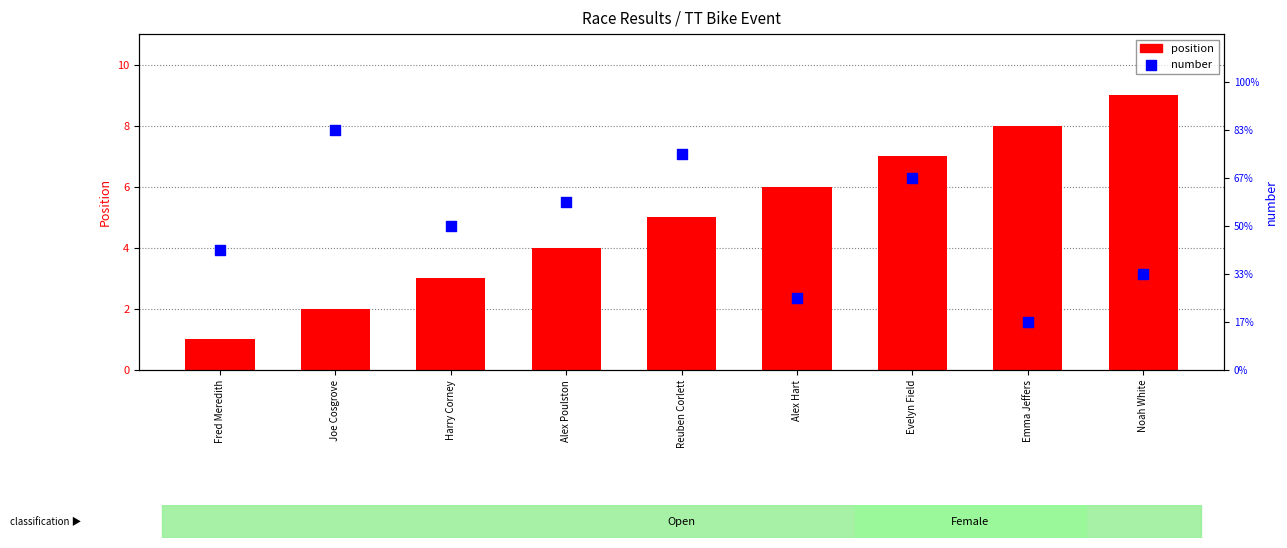

What is the total value across all series at Noah White?

13